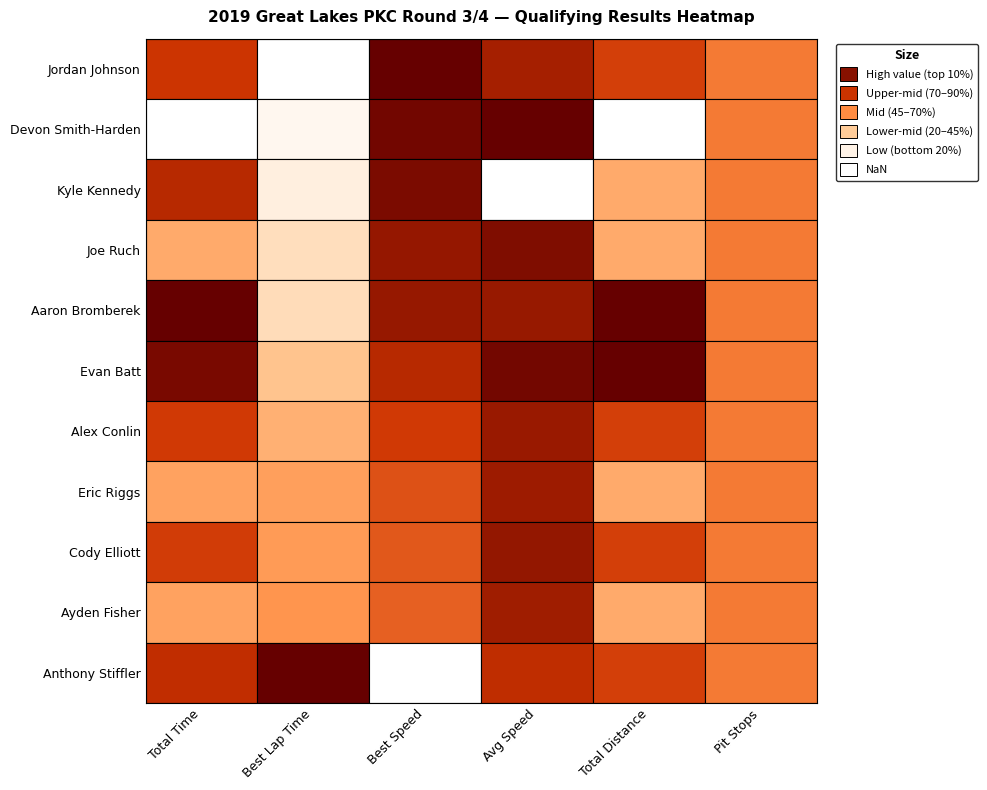

Which series has the largest range (max minus min)?

Aaron Bromberek